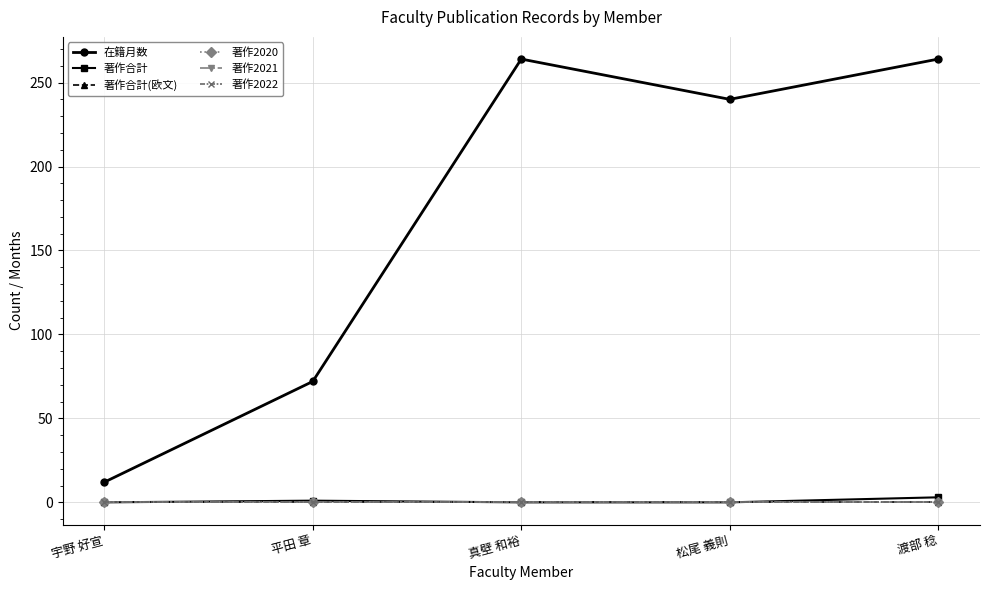

True or false: 著作2021 has more than 1 interior local peaks.

False